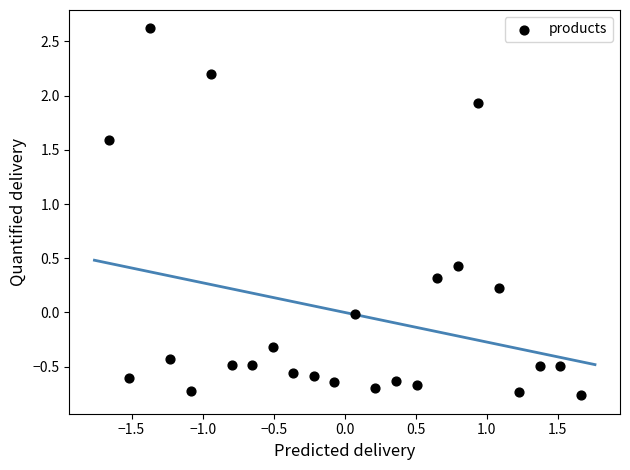

What is the range of X values (max minus min)?

3.3